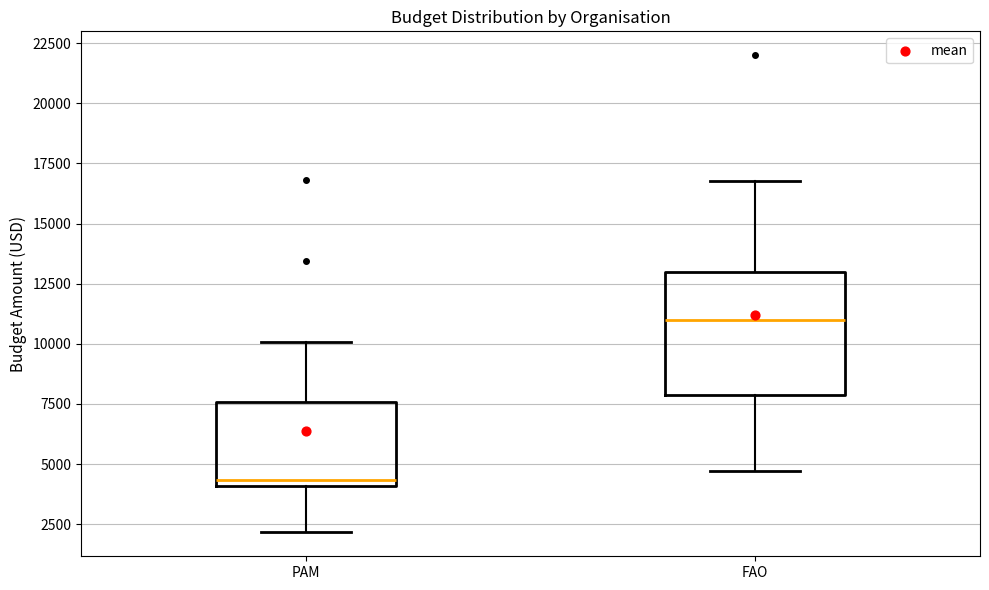

Which box's median line is the lowest?

PAM